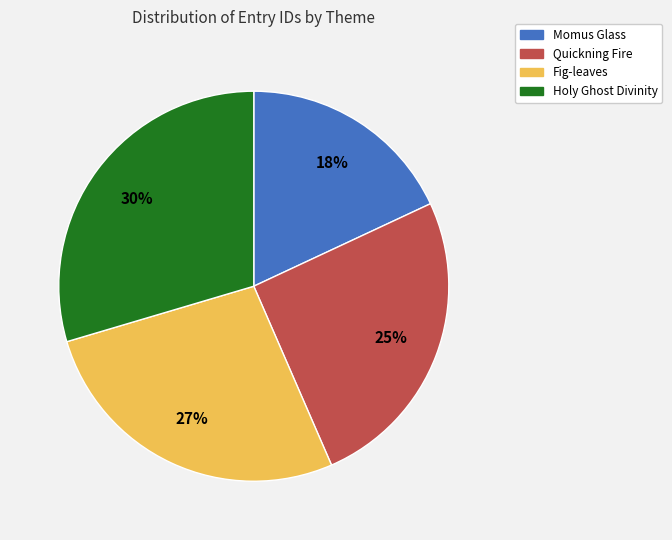

Does any single category account for the majority?

No